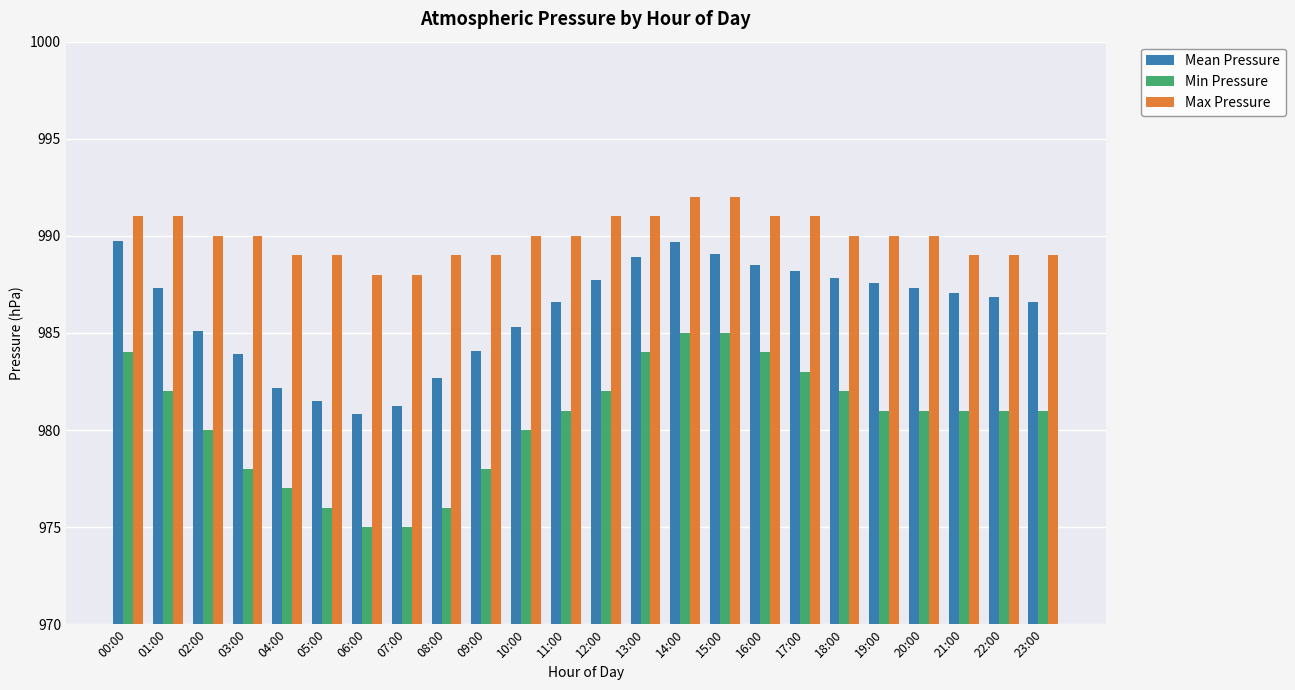

What is the difference between the maximum and second lowest values in the Min Pressure series?

10.0